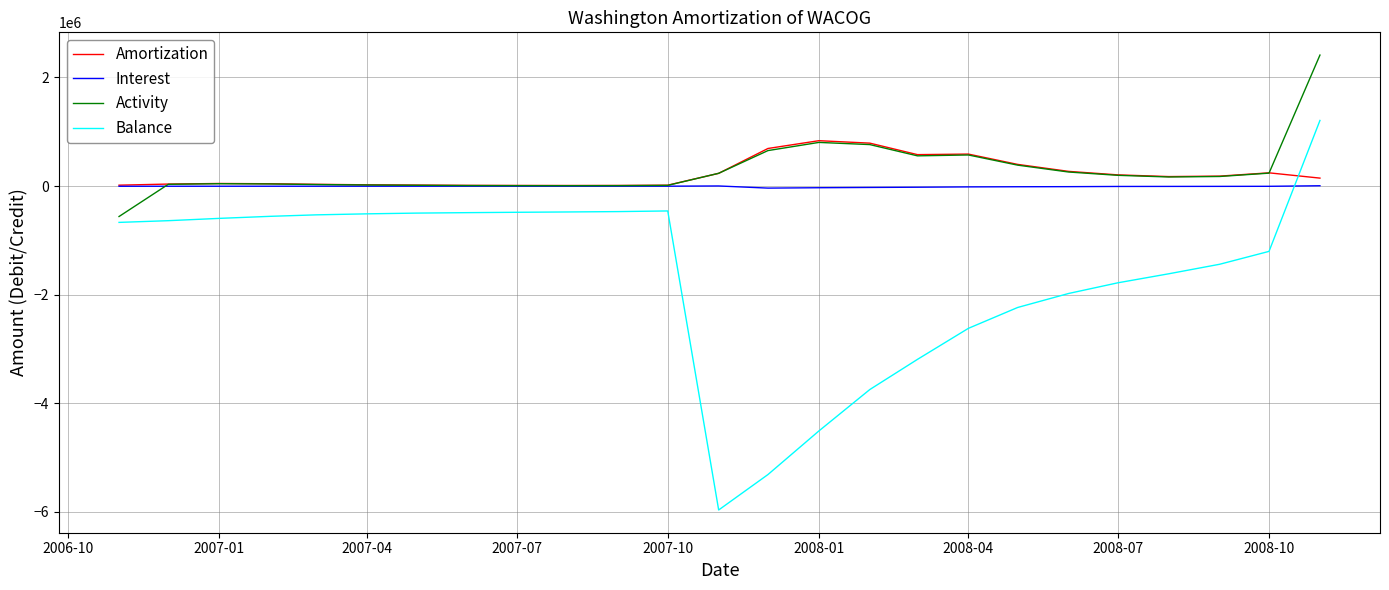

How many intersections are there between Balance and Interest?

1